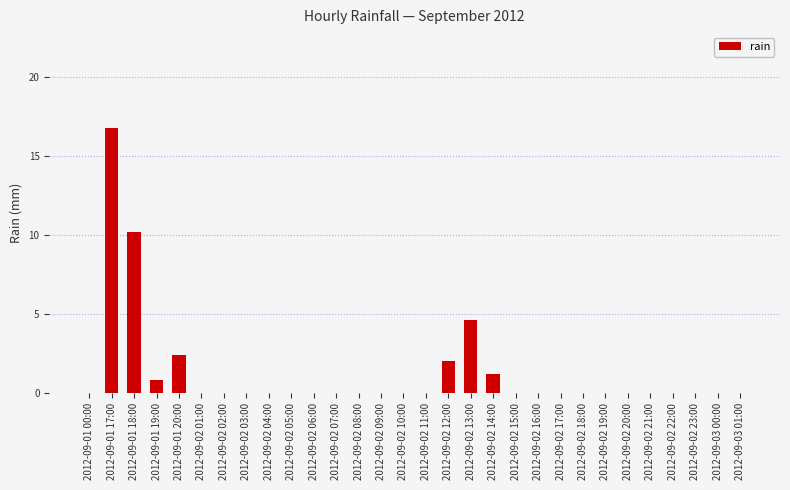

What is the difference between the values at 2012-09-01 20:00 and 2012-09-01 17:00?

14.4